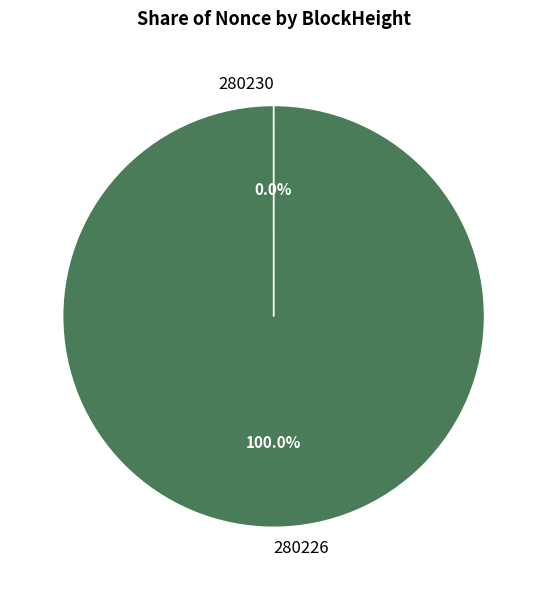

What is the largest slice in the pie chart?

280226